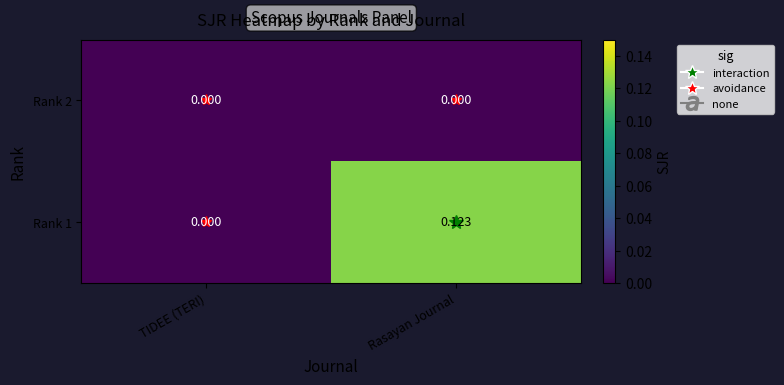

At which category is the sum across all series the highest?

Rasayan Journal